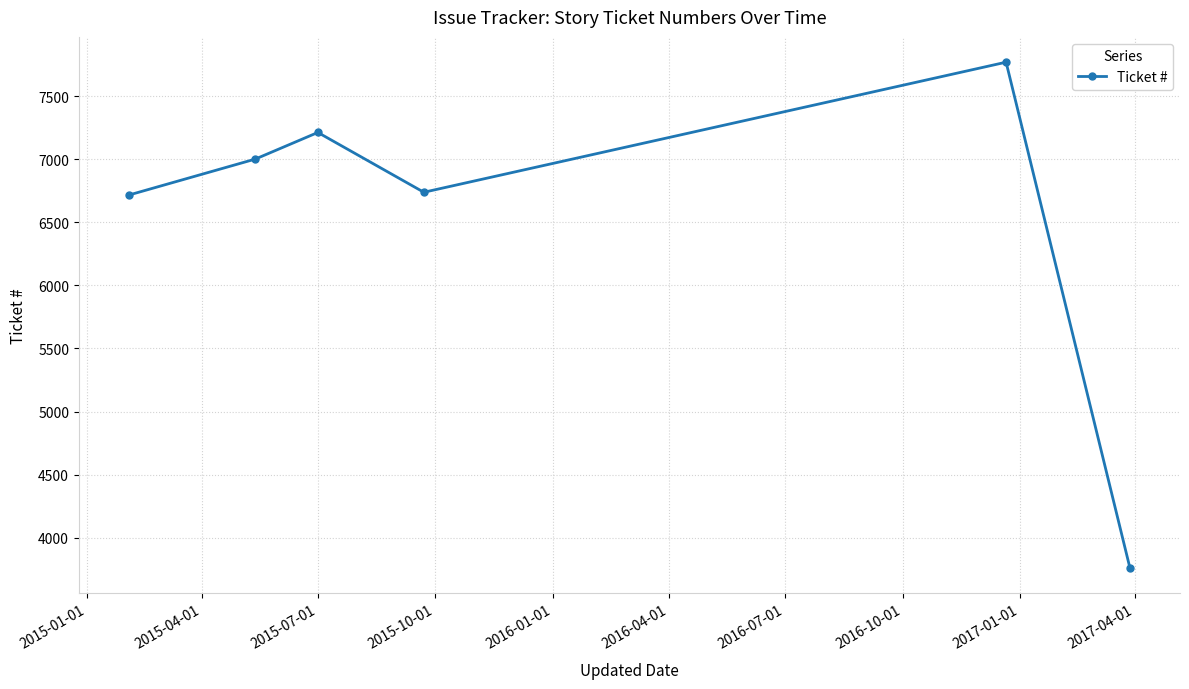

What is the maximum value shown in the chart?

7769